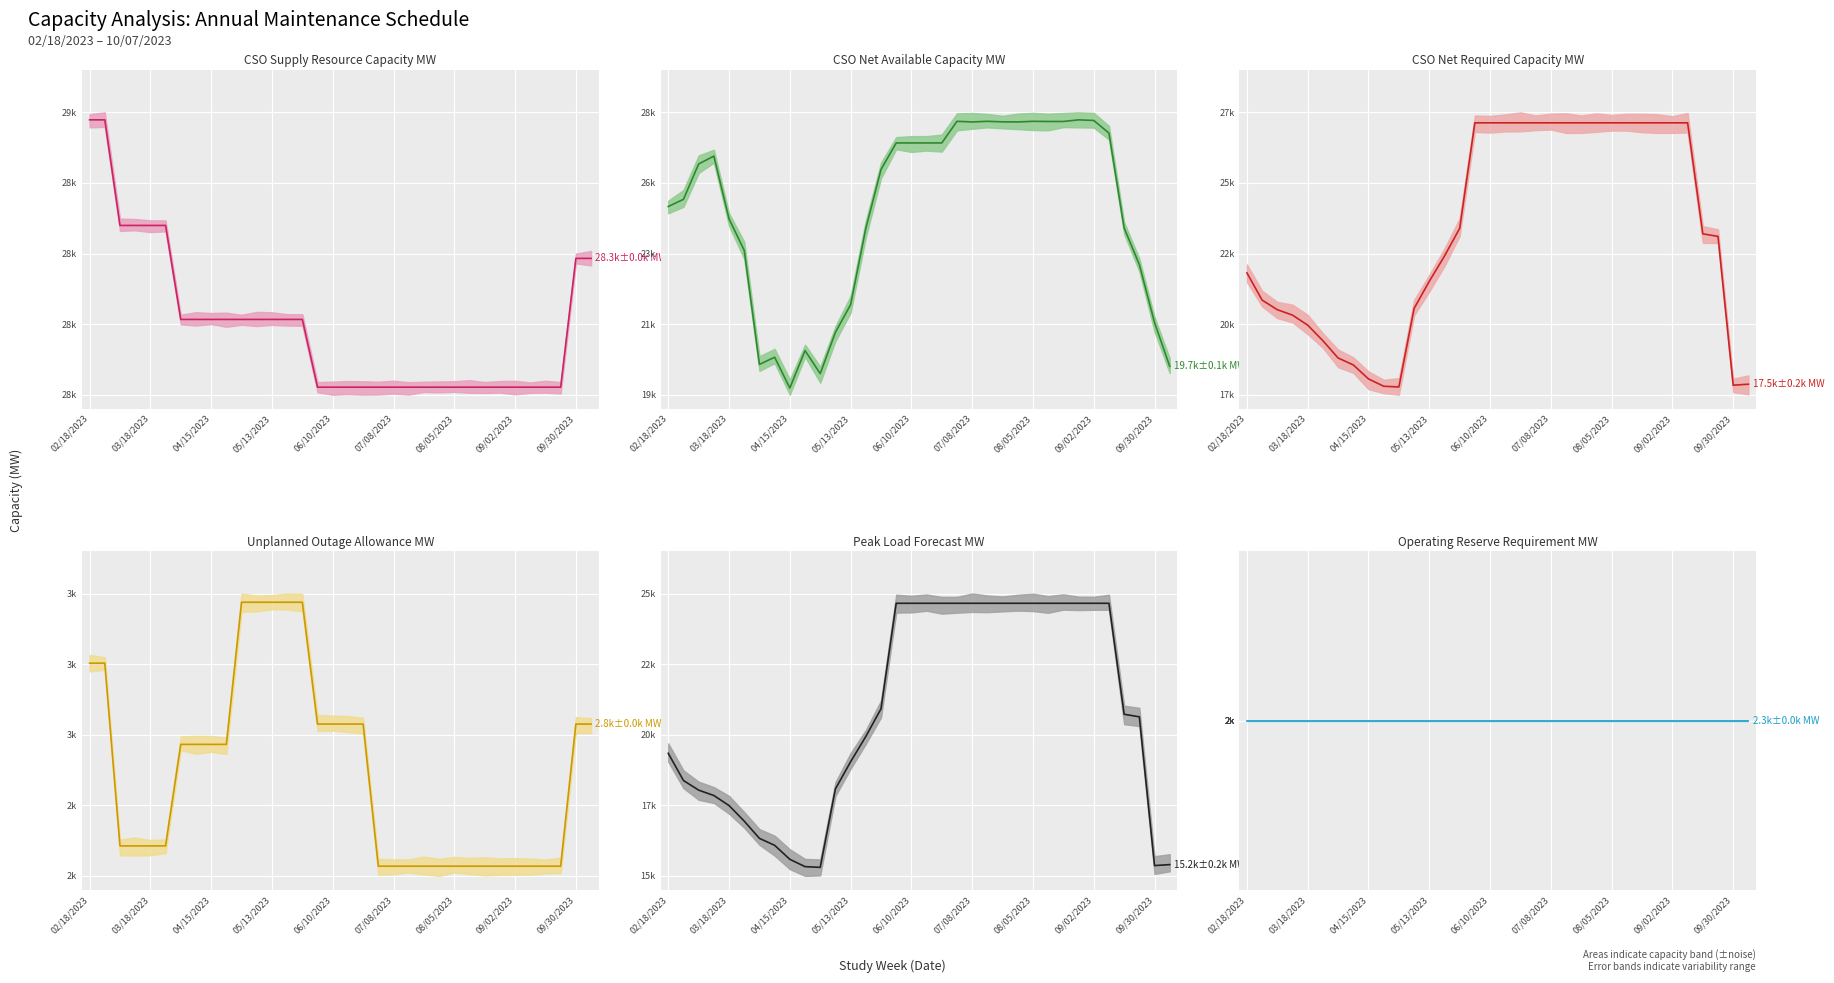

The value of Peak Load Forecast MW at 22 is 26938. True or false?

True